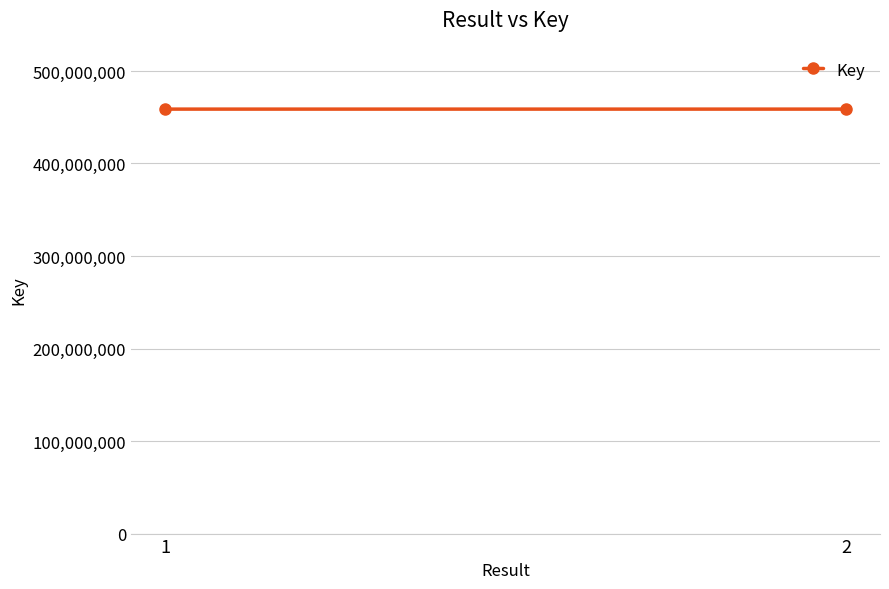

What is the sum of all values?

917552060